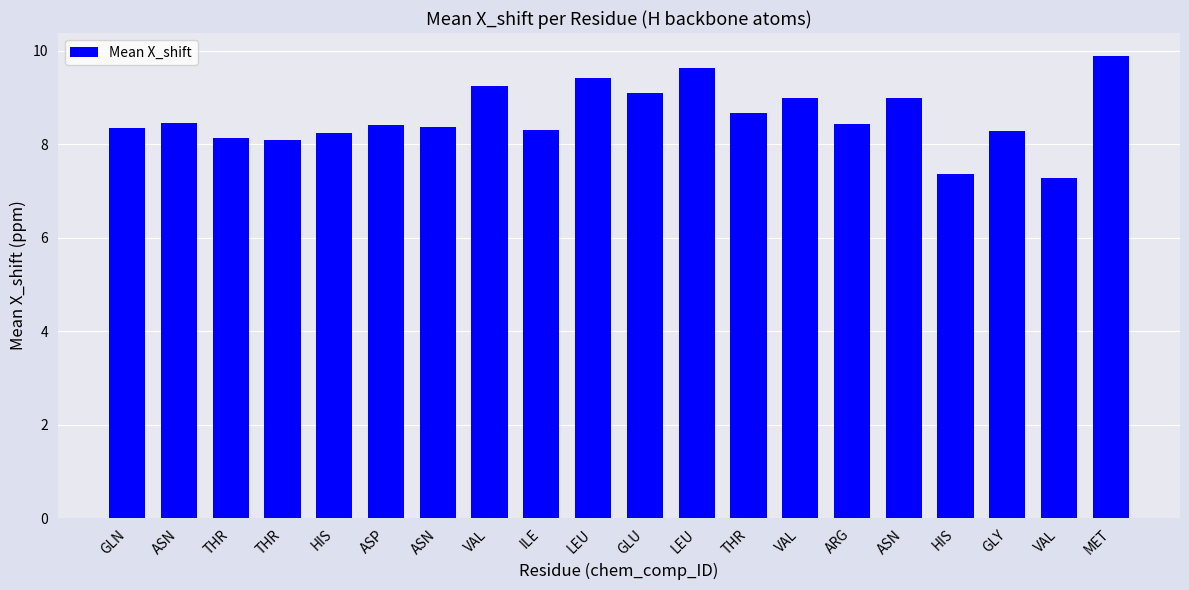

How many bars are there in total?

20